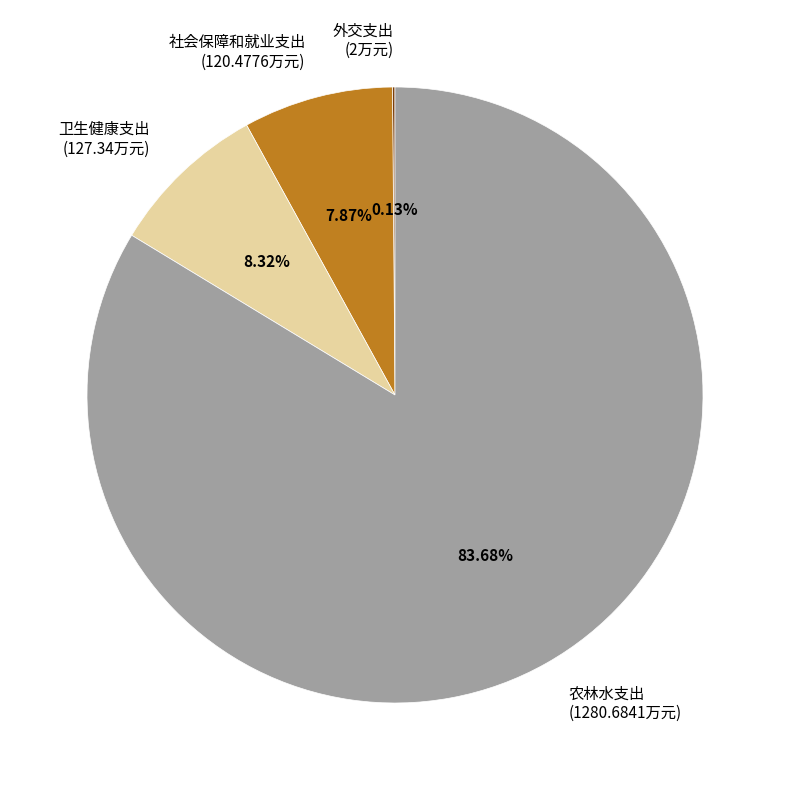

Between 社会保障和就业支出 (120.4776万元) and 农林水支出 (1280.6841万元), which is larger?

农林水支出 (1280.6841万元)